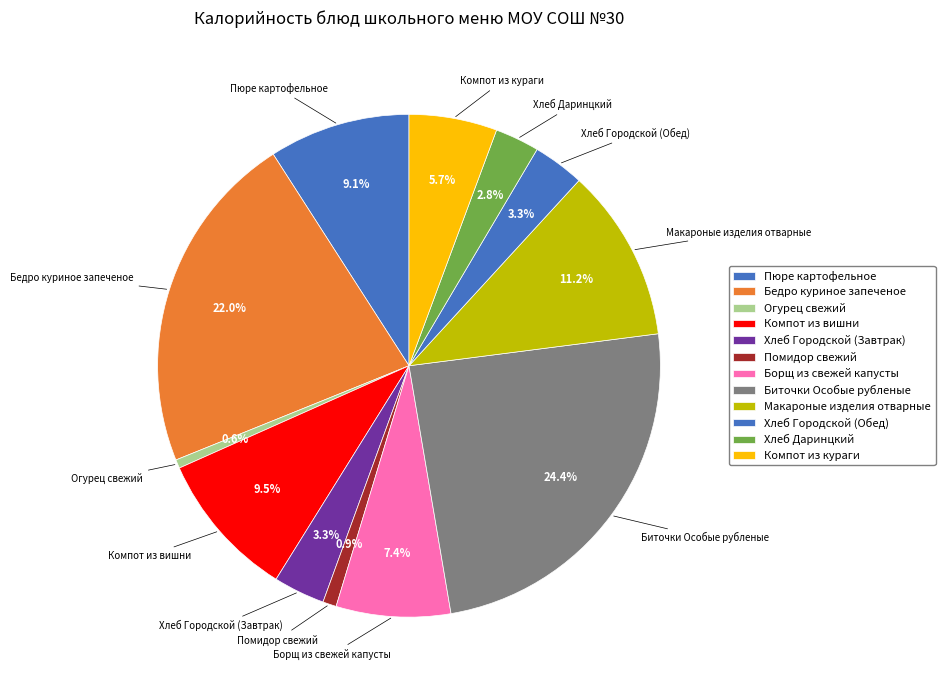

Rank the categories by value from lowest to highest.

Огурец свежий, Помидор свежий, Хлеб Даринцкий, Хлеб Городской (Завтрак), Хлеб Городской (Обед), Компот из кураги, Борщ из свежей капусты, Пюре картофельное, Компот из вишни, Макароные изделия отварные, Бедро куриное запеченое, Биточки Особые рубленые